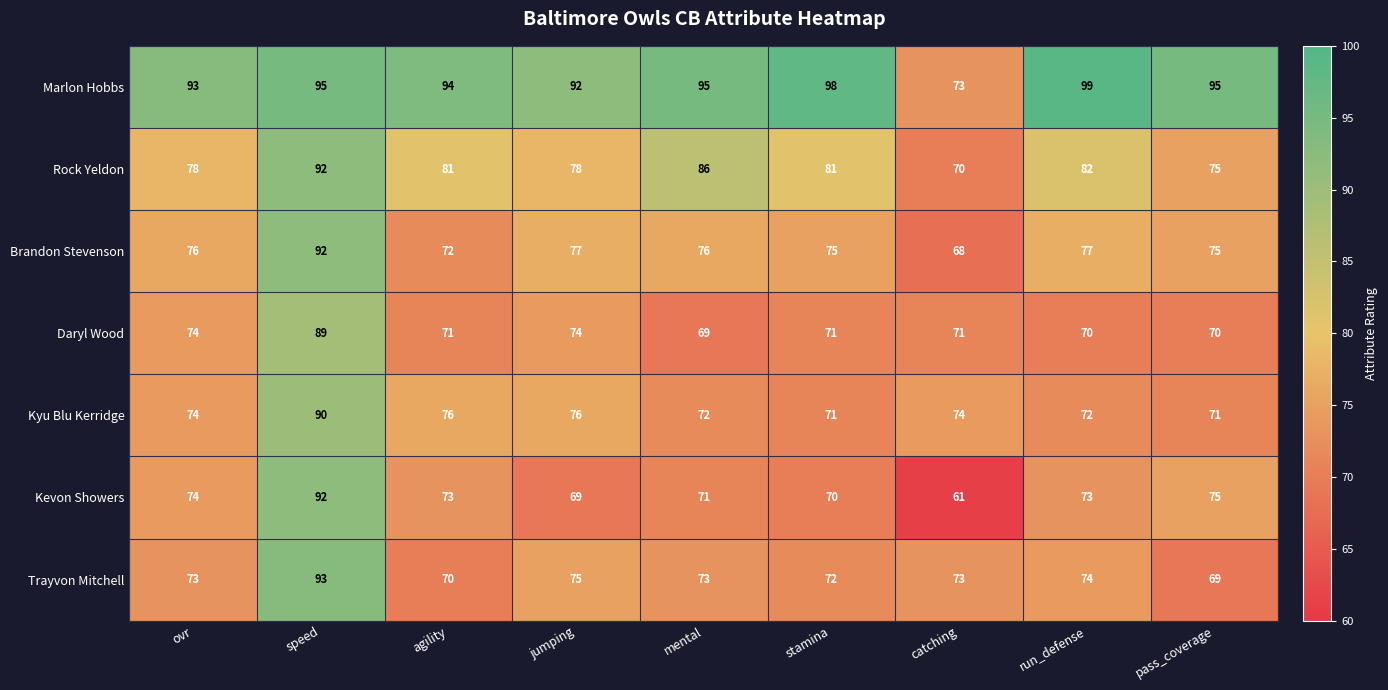

What is the difference between the Rock Yeldon values at agility and jumping?

3